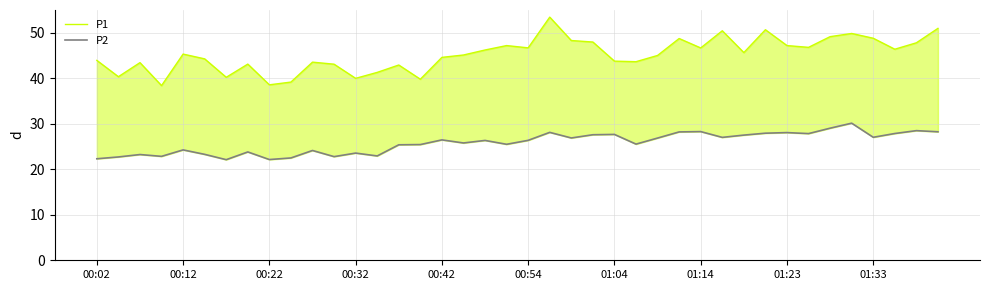

True or false: P2 has a value of 28.1 at 21.

True